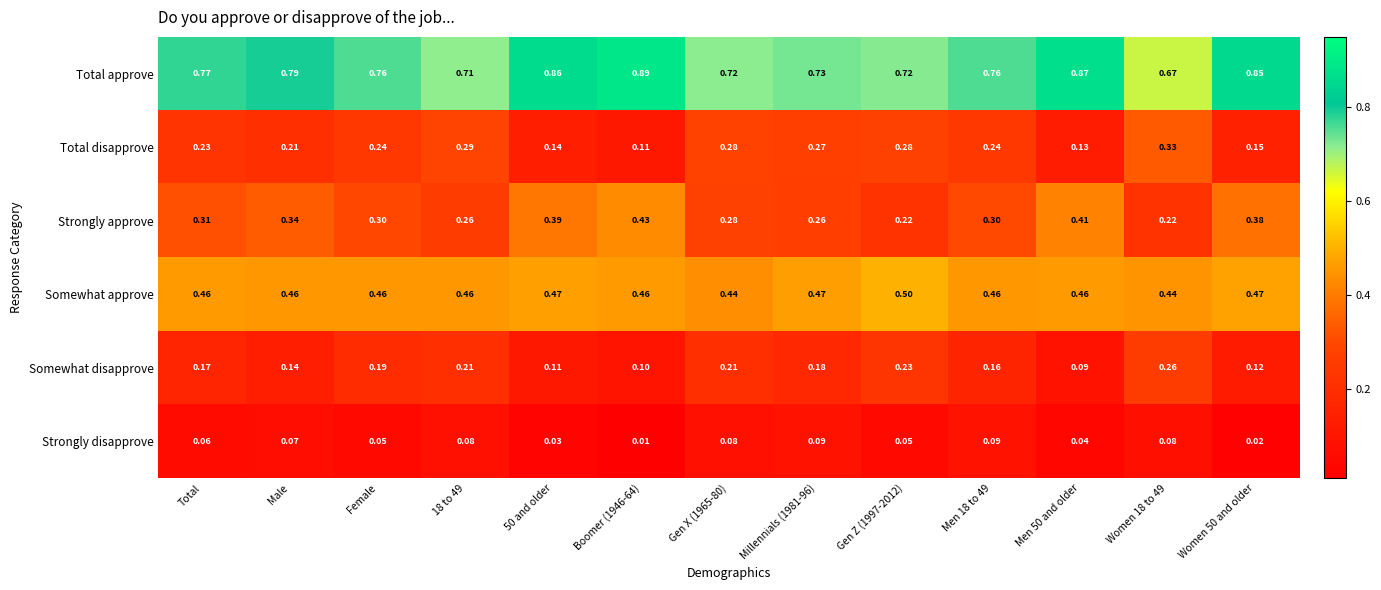

What is the total value across all series at Boomer (1946-64)?

2.0